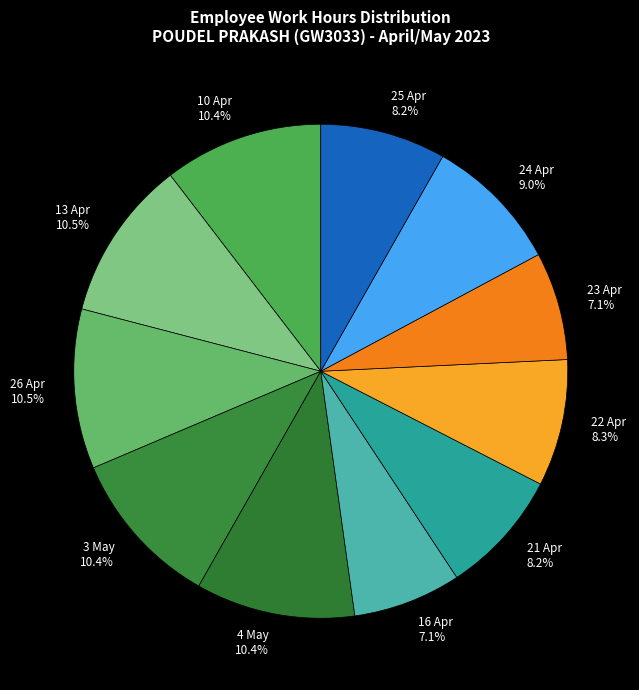

Does 16 Apr account for over 50% of the chart?

No